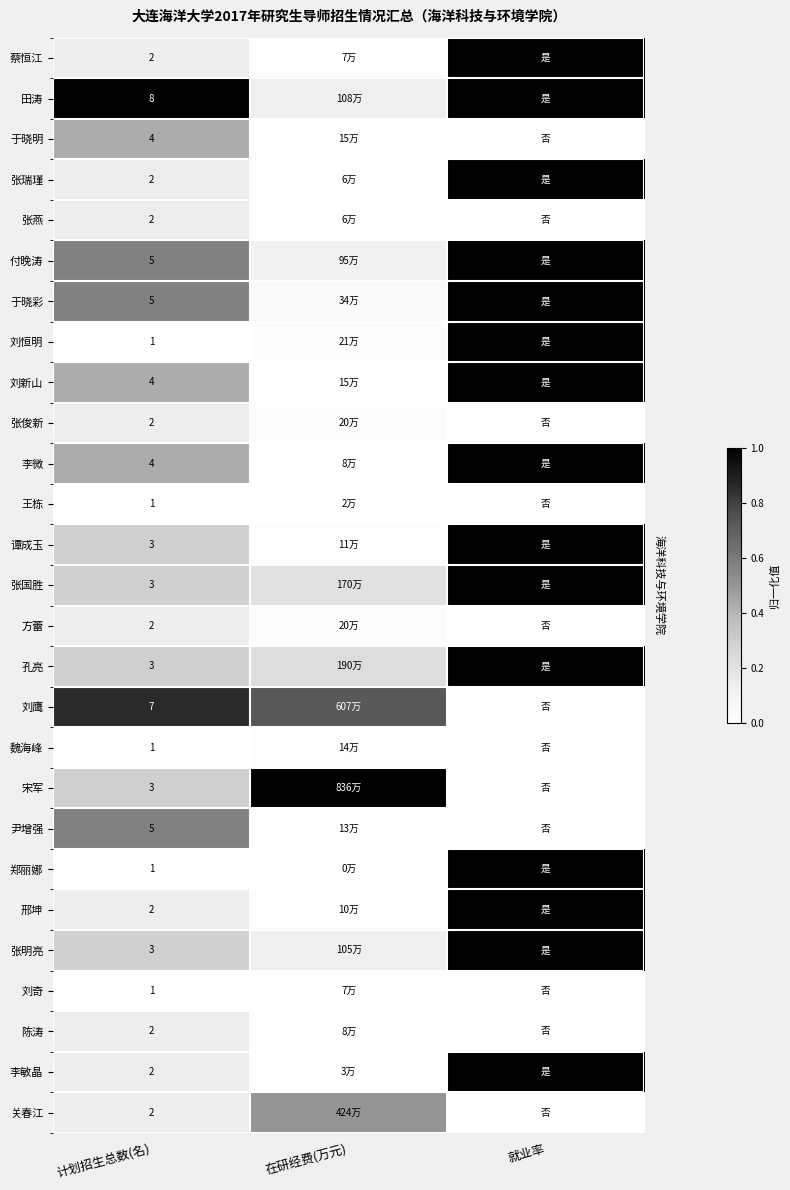

What is the total value across all series at 就业率?

15.0